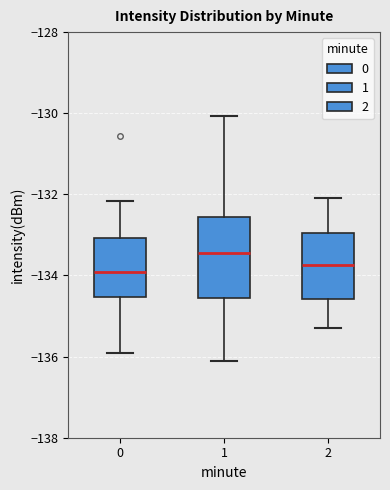

Comparing the boxes themselves (not the whiskers), which one is the tallest?

1